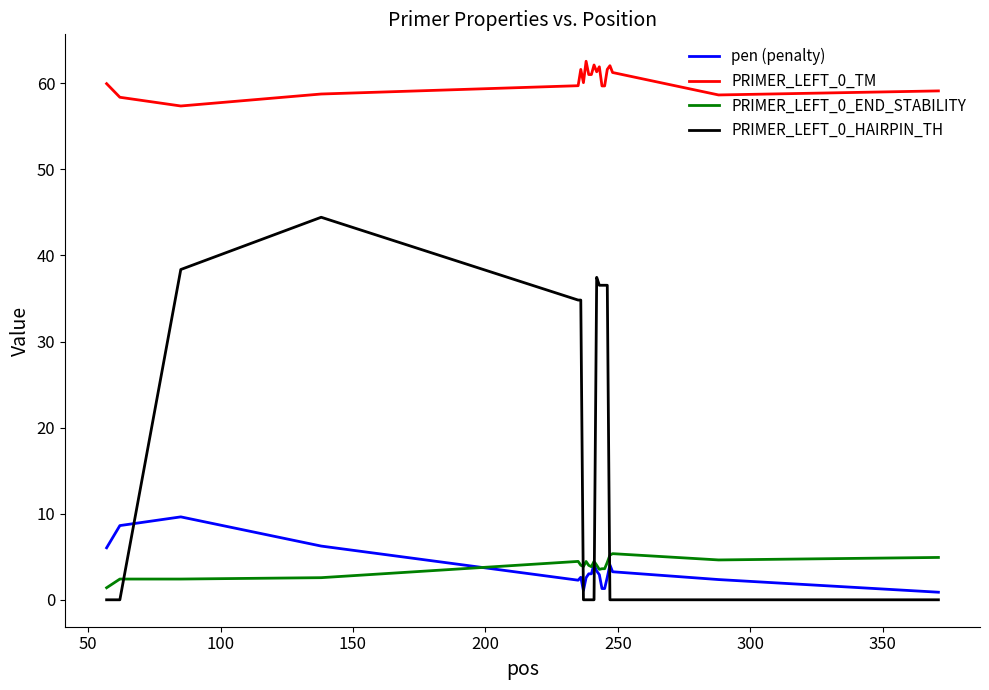

Which series has the widest spread of values?

PRIMER_LEFT_0_HAIRPIN_TH